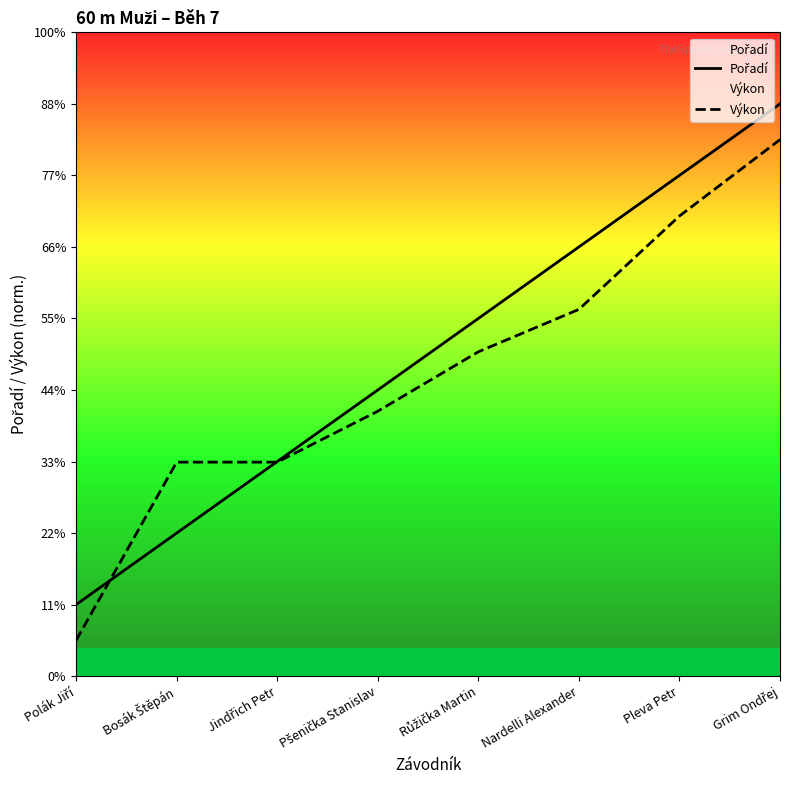

True or false: Výkon and Pořadí intersect in this chart.

True